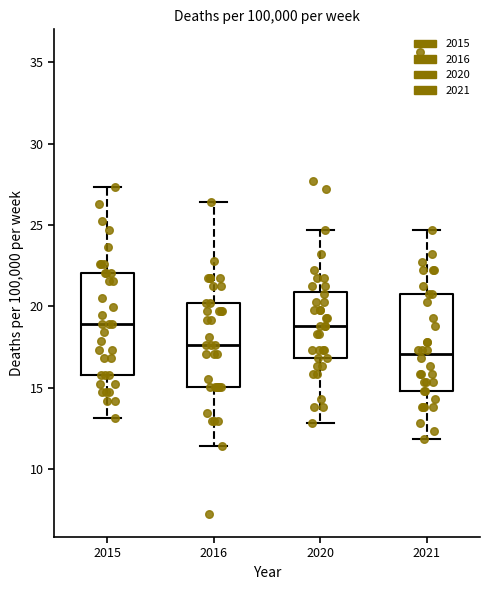

Which box's median line is the lowest?

2021